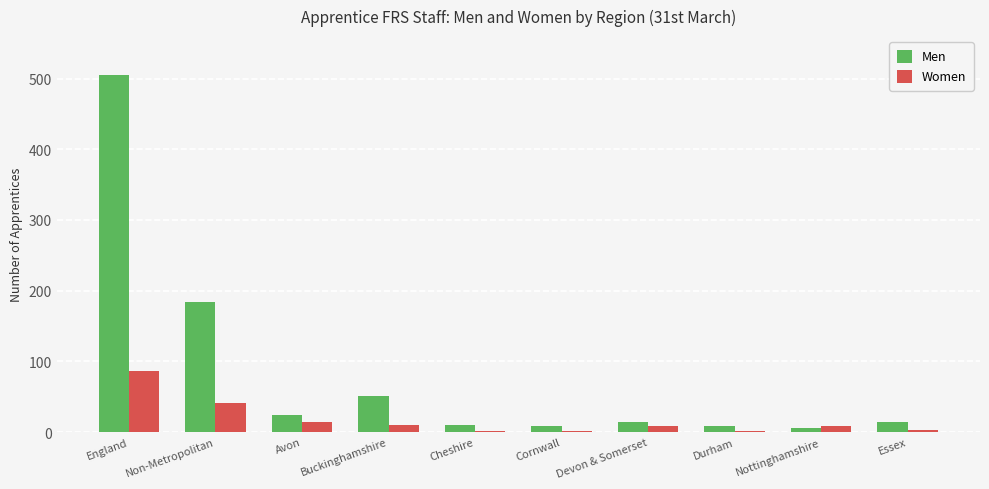

Is it true that Women equals 41 at Non-Metropolitan?

True